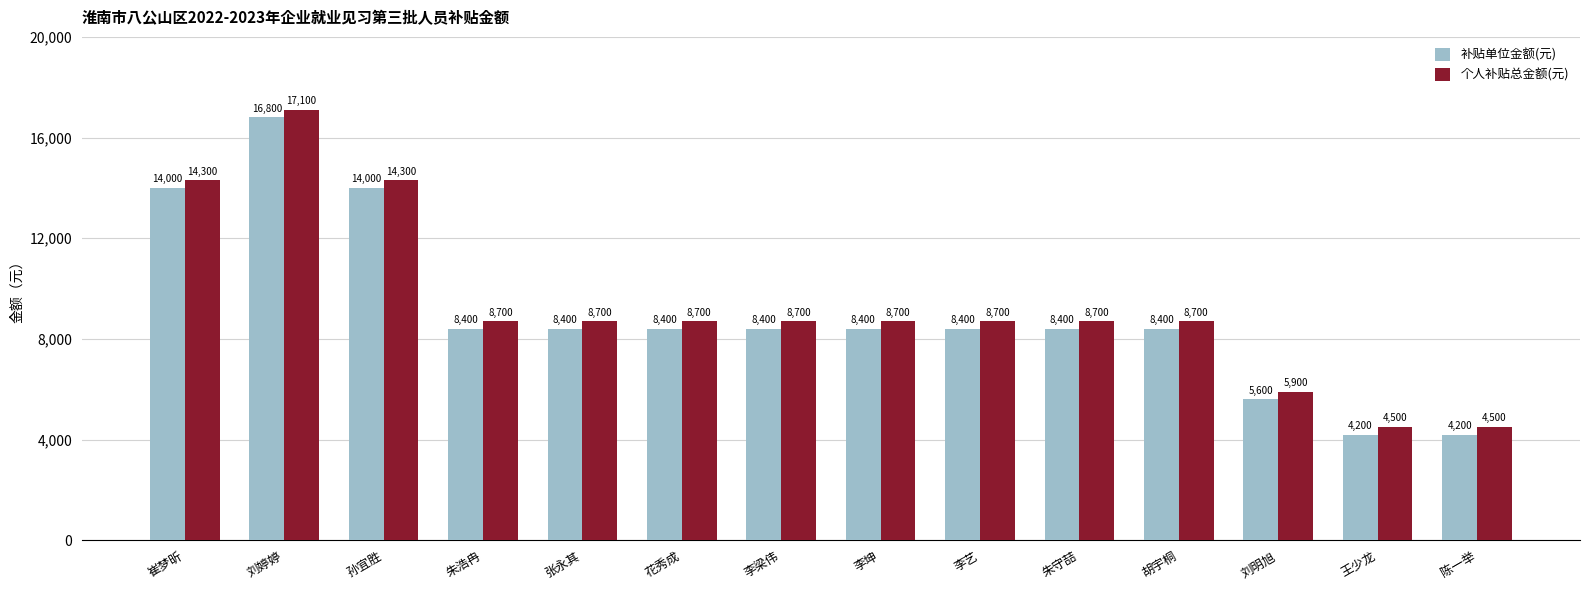

At which category does the chart reach its peak across all series?

刘婷婷